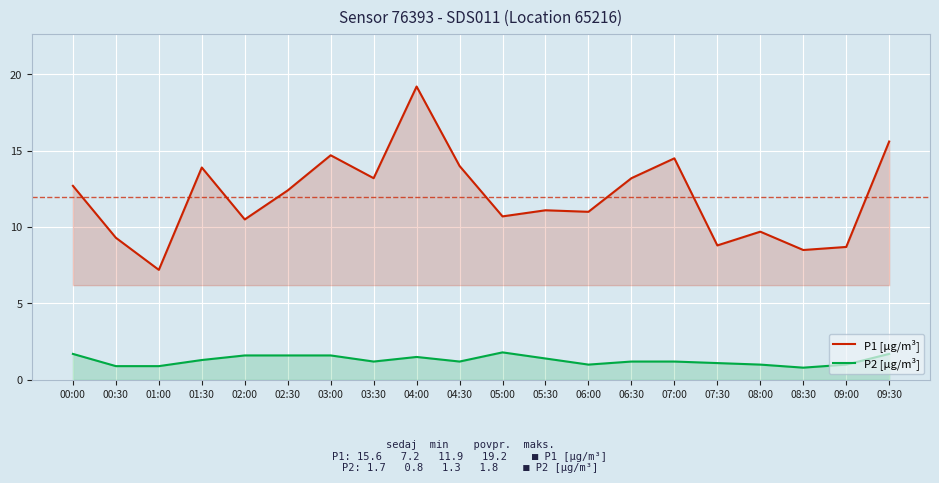

How many lines are shown in the chart?

2